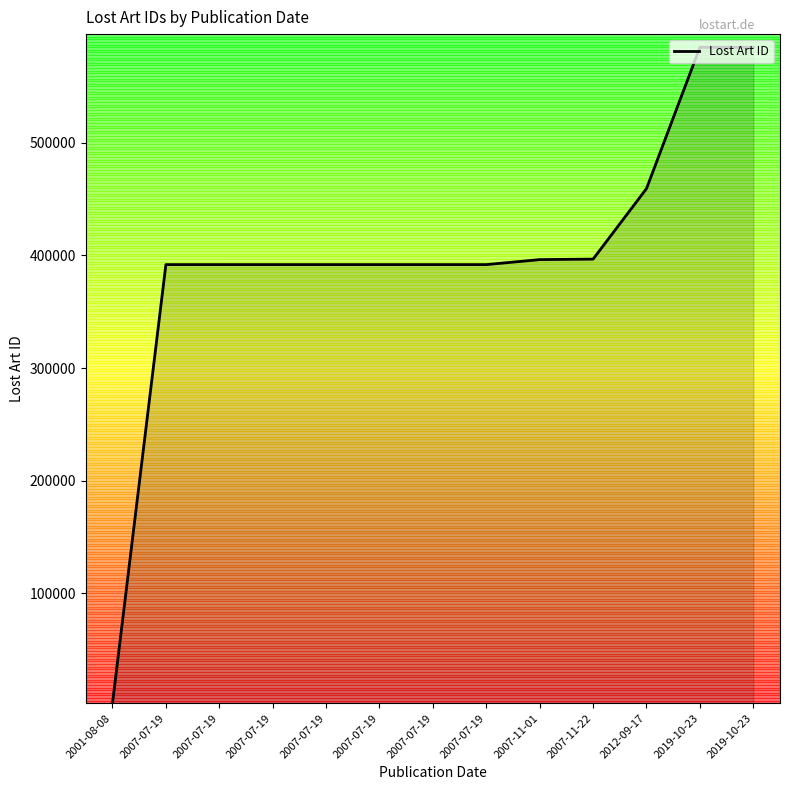

At which category does the chart reach its peak across all series?

2019-10-23